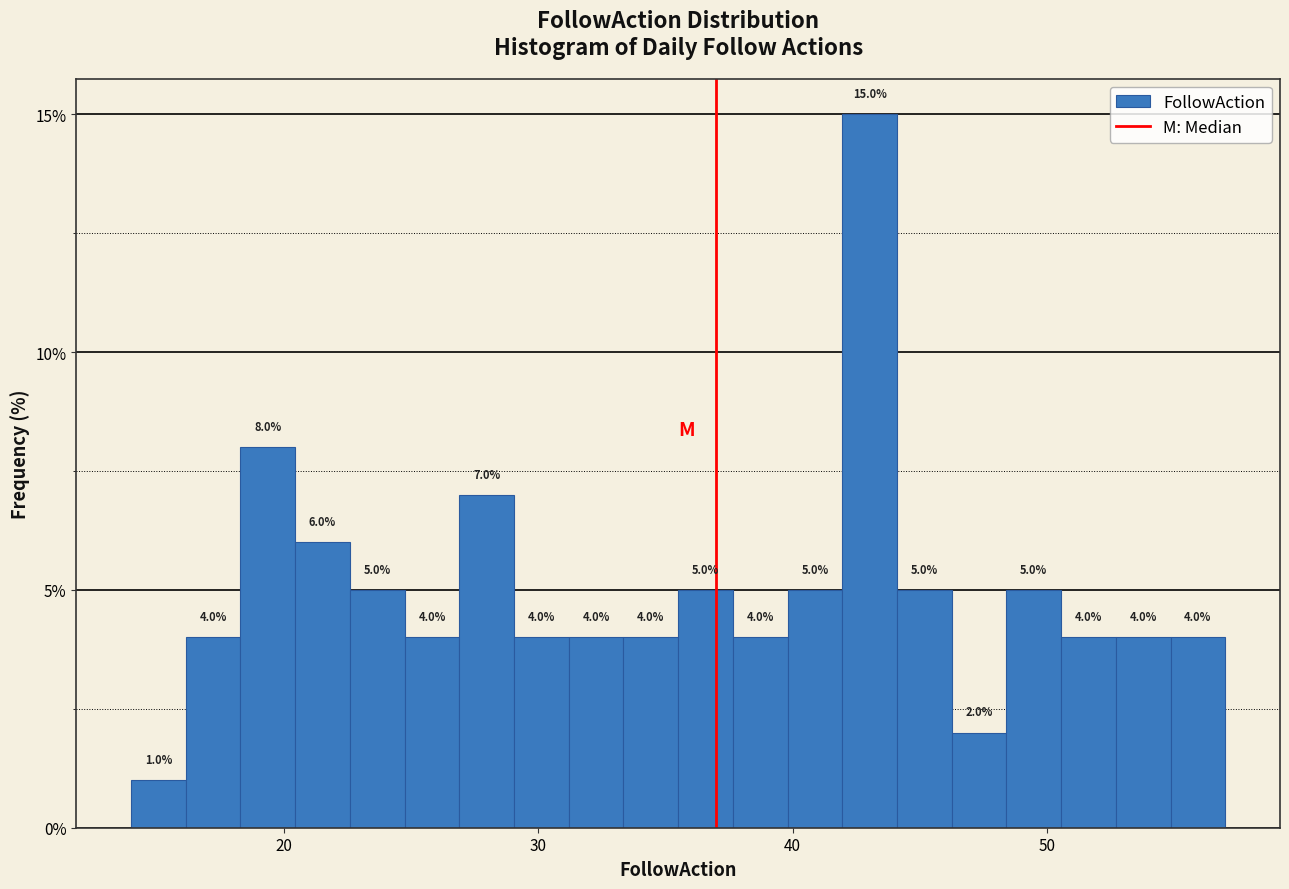

Around what value on the x-axis is the tallest bar? Give the approximate position of its centre, as read against the axis.

43